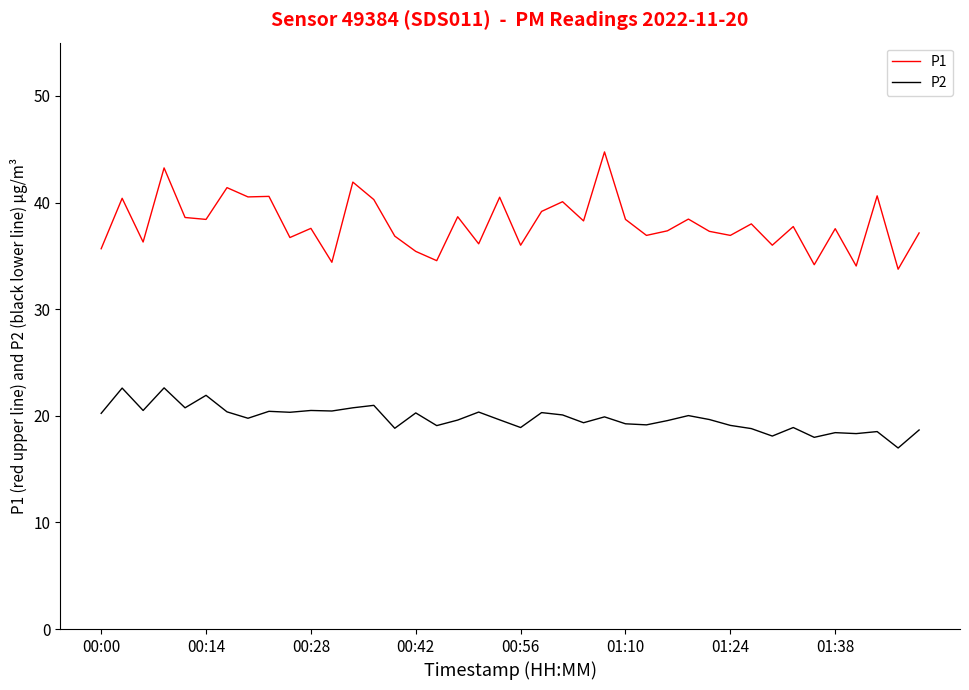

Count the number of categories in the chart.

40